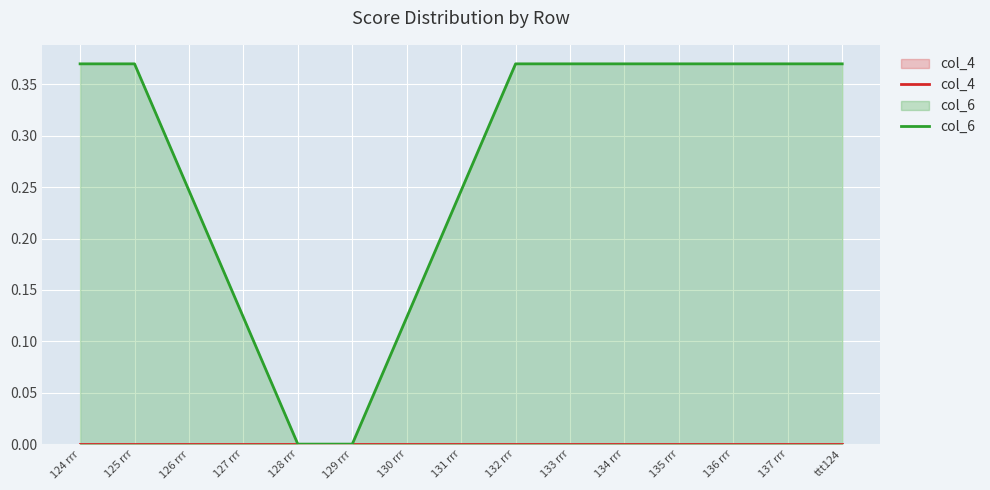

Rank the series at 124 rrr from highest to lowest value.

col_6, col_4